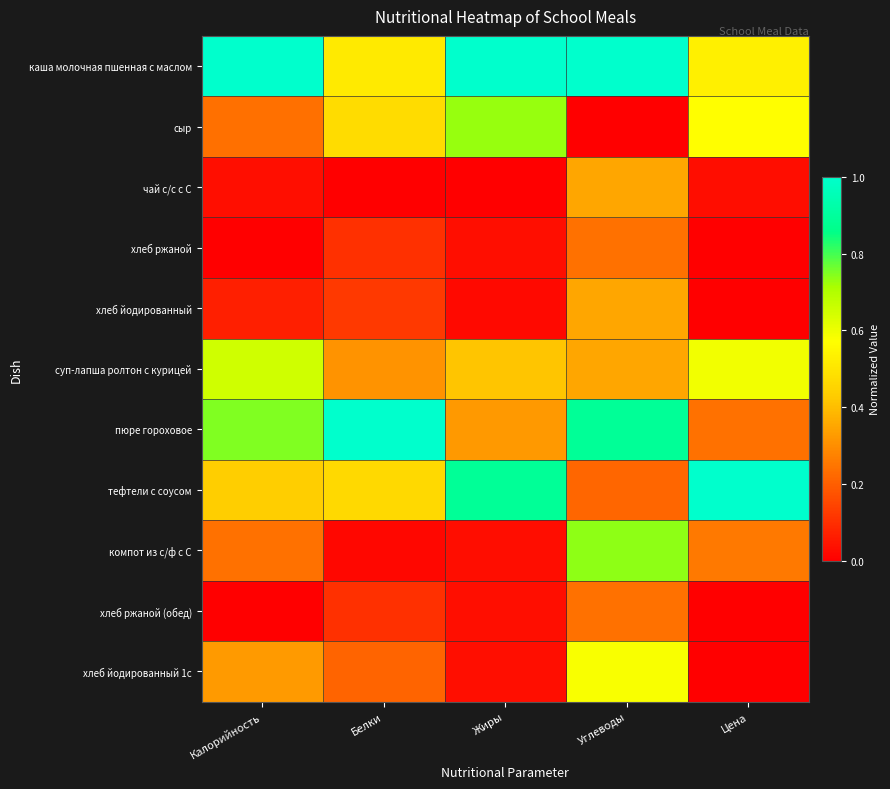

At which category is the sum across all series the highest?

Углеводы